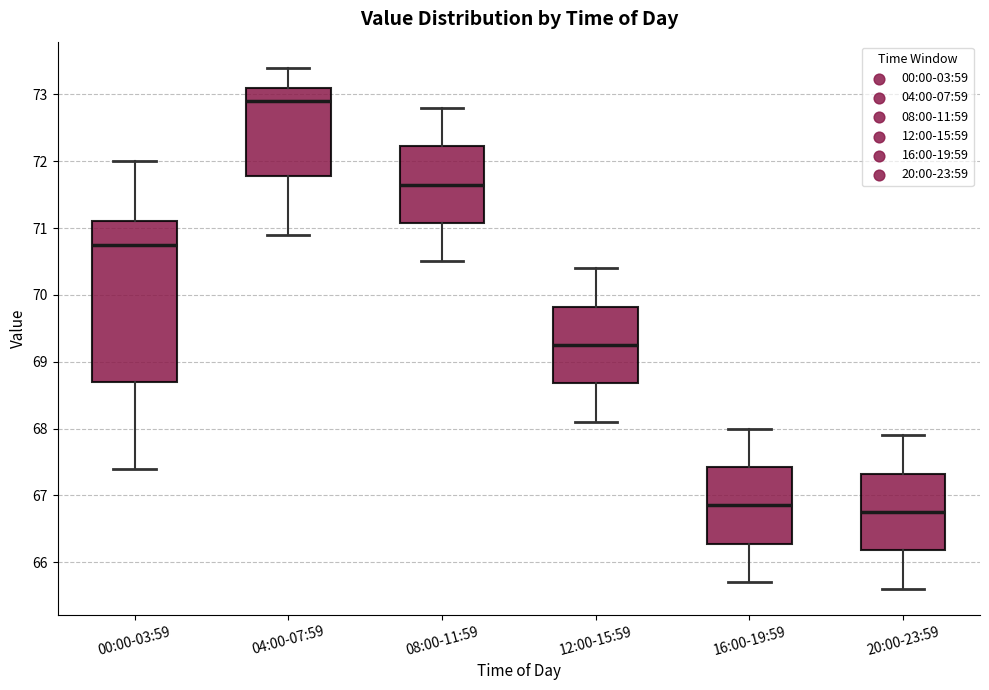

Where is the lower edge of the box for 20:00-23:59 on the y-axis? The values are not printed on the chart, so give them approximately, as read against the axis.

66.2